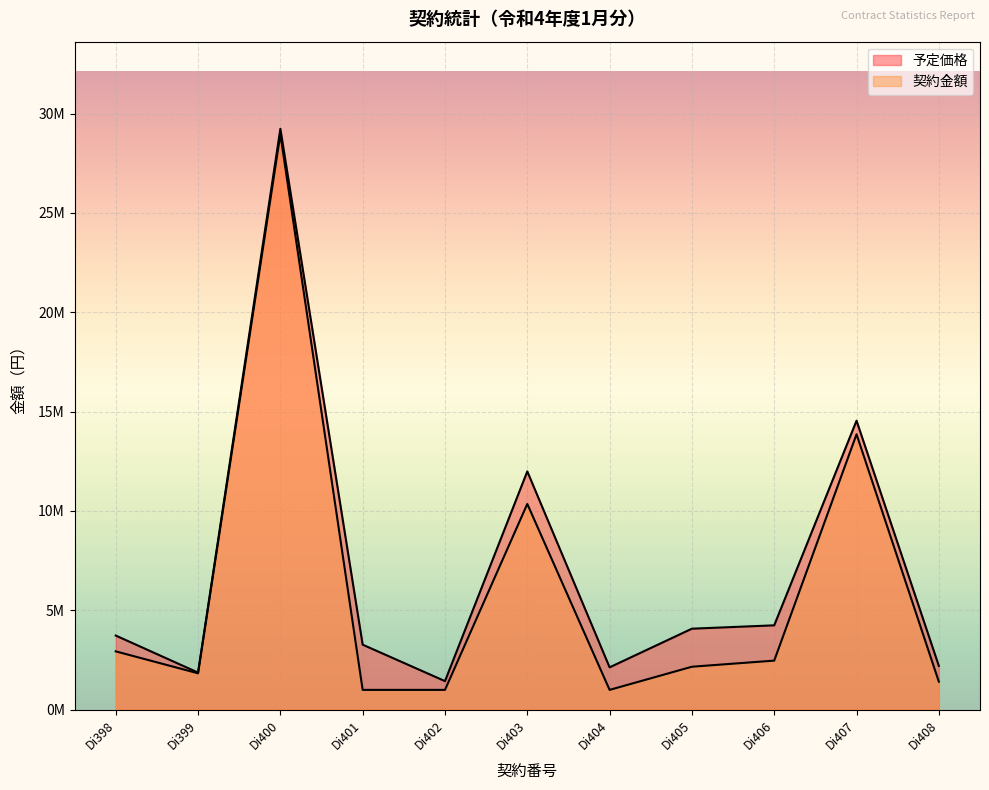

Rank the categories by 予定価格 value from highest to lowest.

Di400, Di407, Di403, Di406, Di405, Di398, Di401, Di408, Di404, Di399, Di402